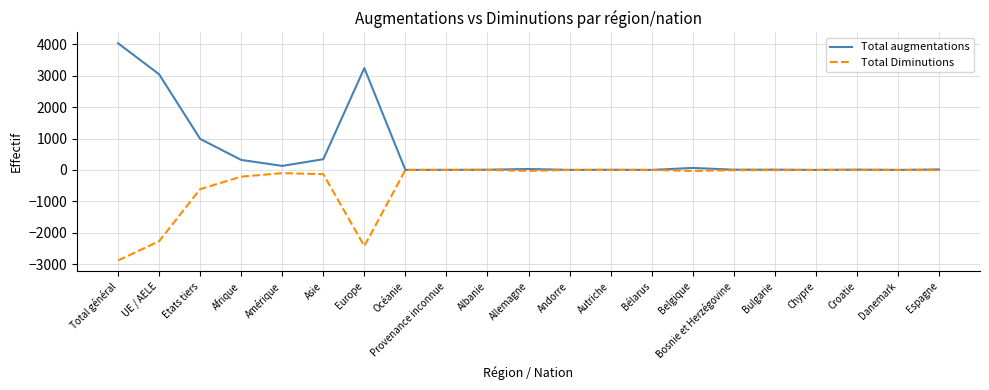

How many categories are shown in the chart?

21